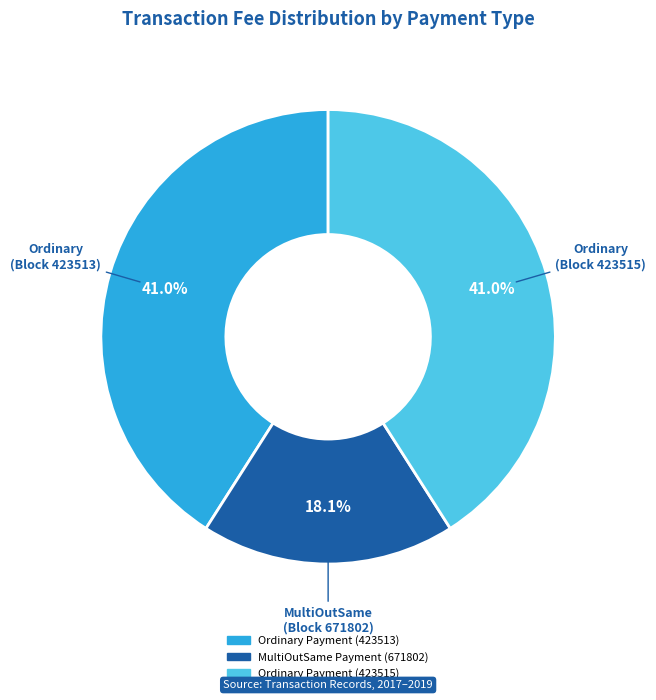

Is Ordinary Payment (423513) the majority of the pie?

No